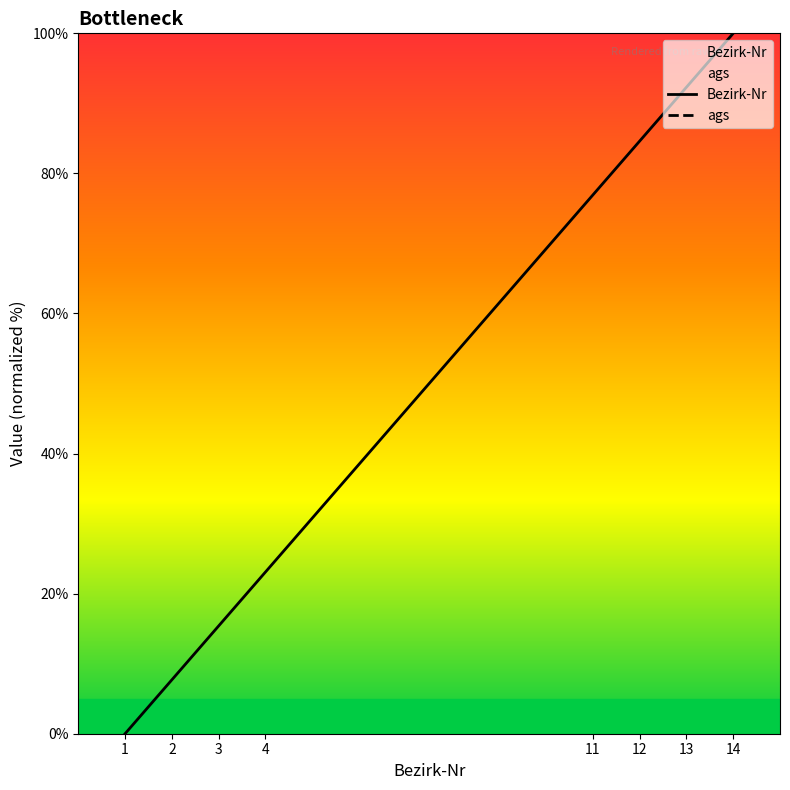

What are all the series names shown in the legend?

Bezirk-Nr, ags